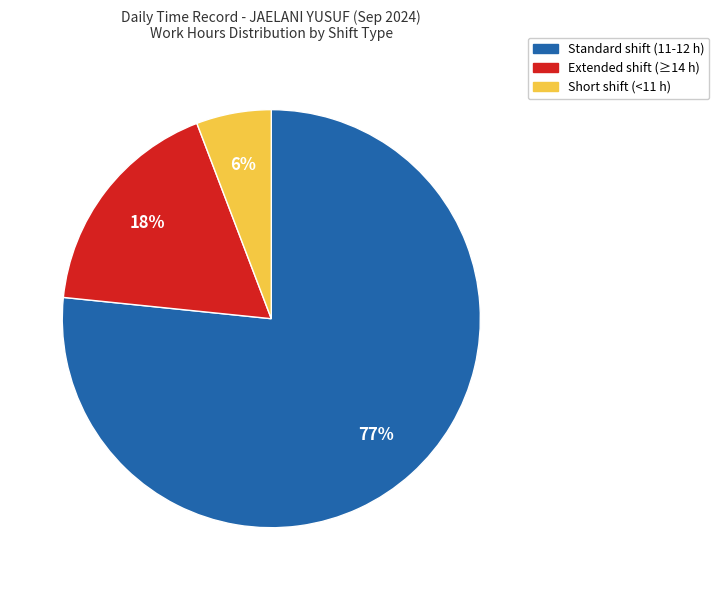

Is there any slice that represents more than half of the pie?

Yes